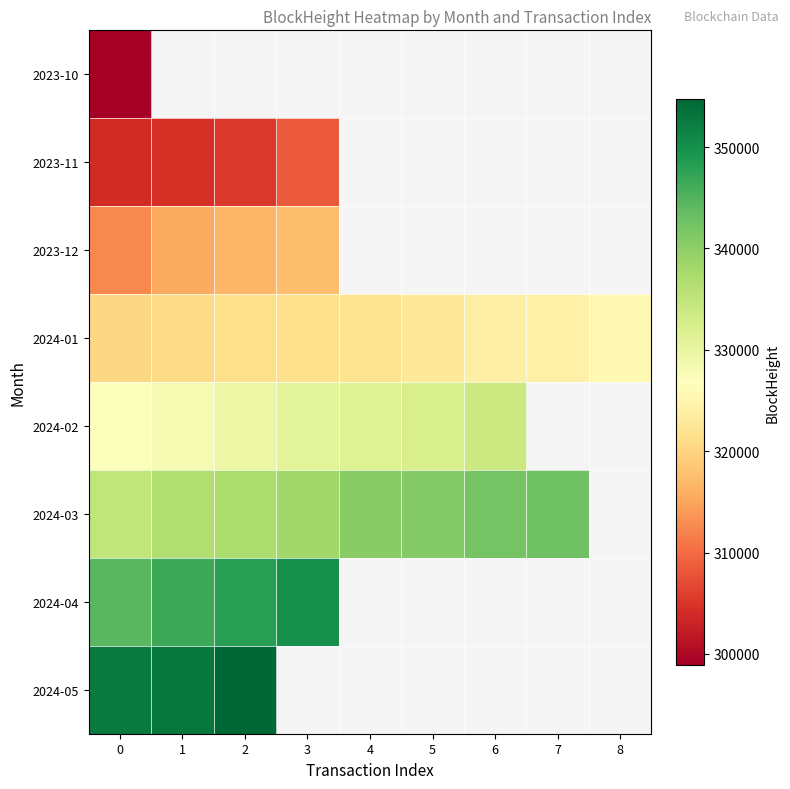

At which label is 2024-01 closest to 323091?

5